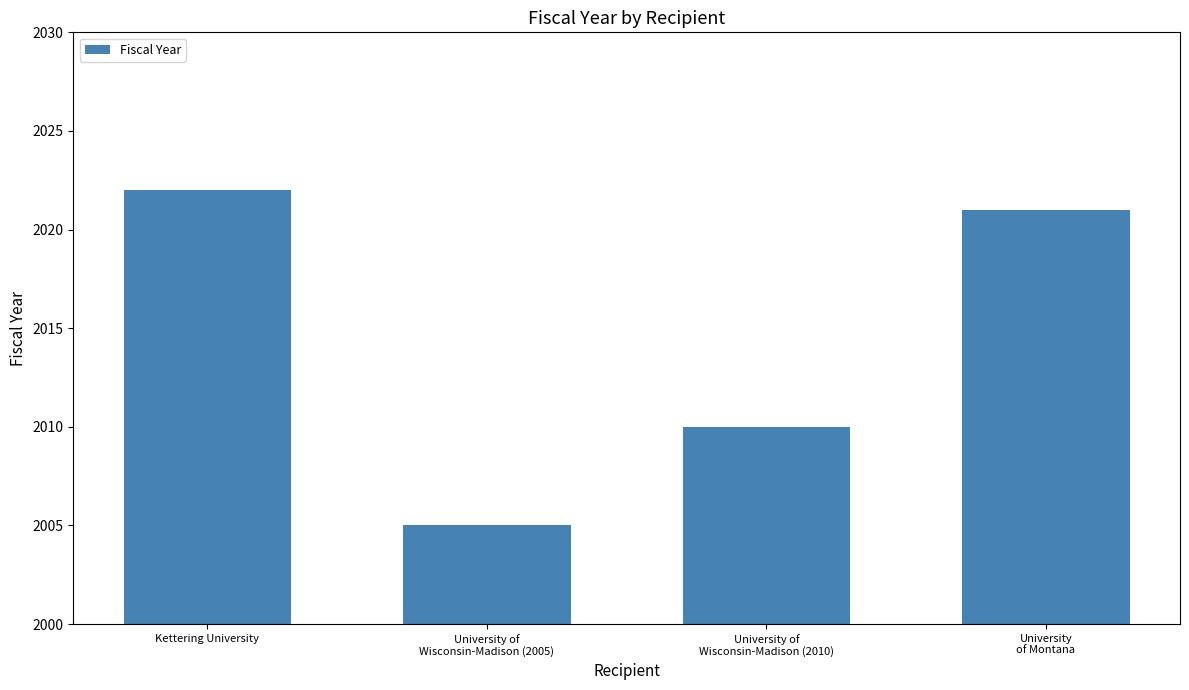

What is the maximum value shown in the chart?

2022